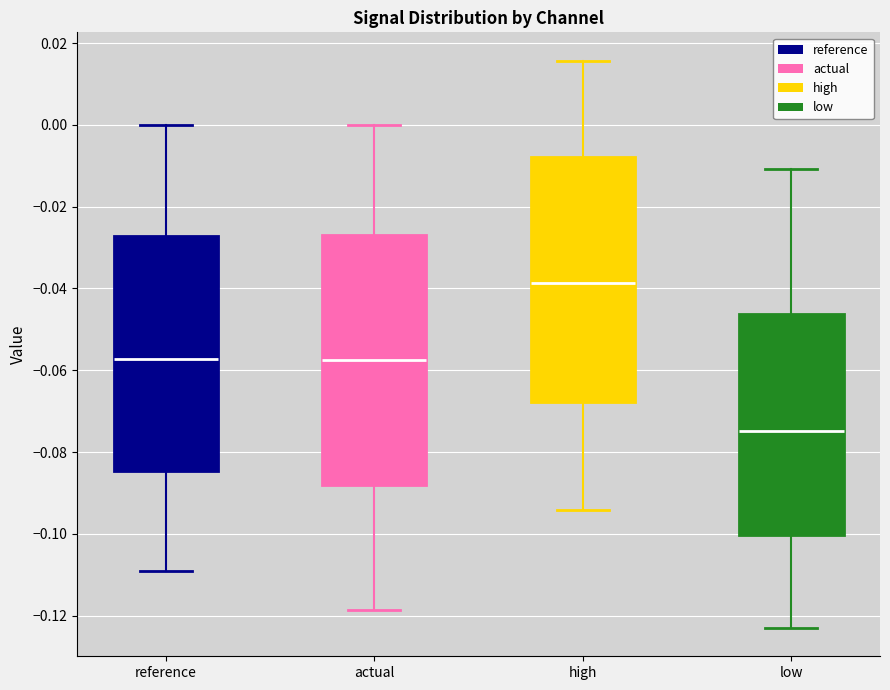

Where does the median line of the box for low sit on the y-axis? The values are not printed on the chart, so give them approximately, as read against the axis.

-0.074